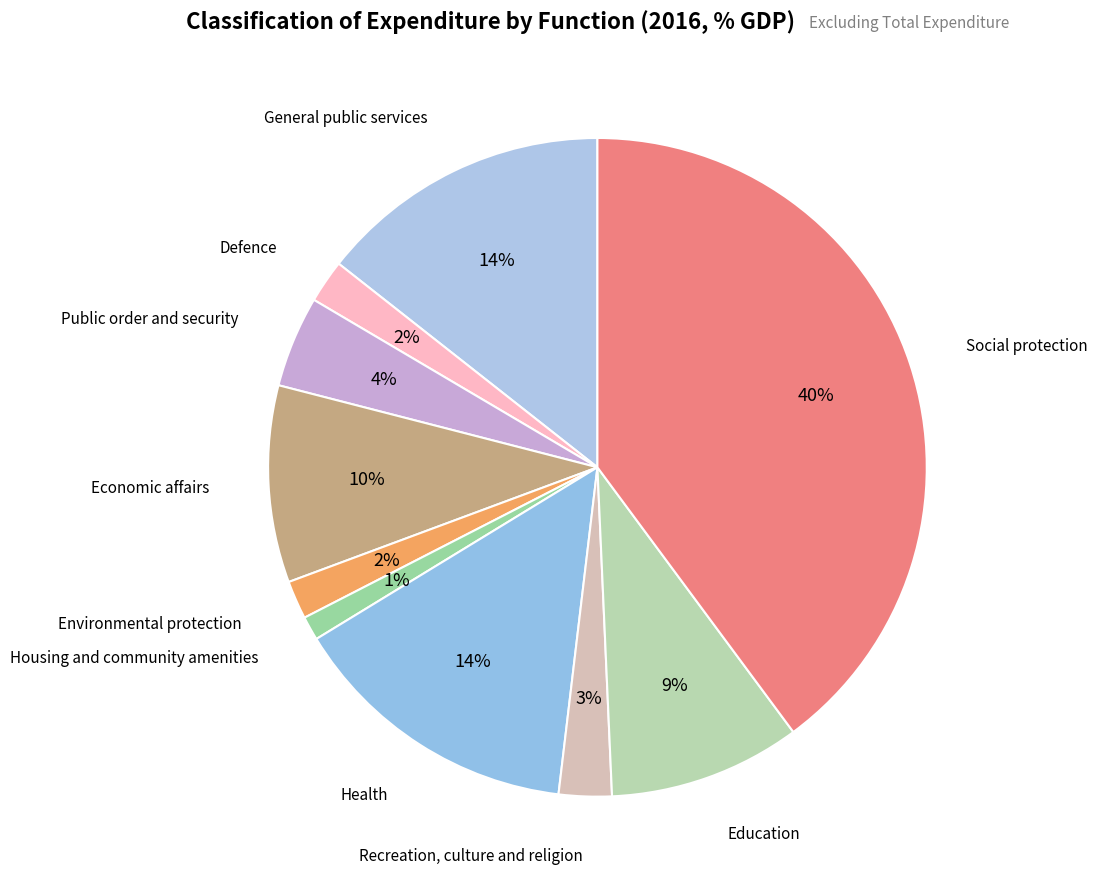

Count the number of slices in the pie.

10